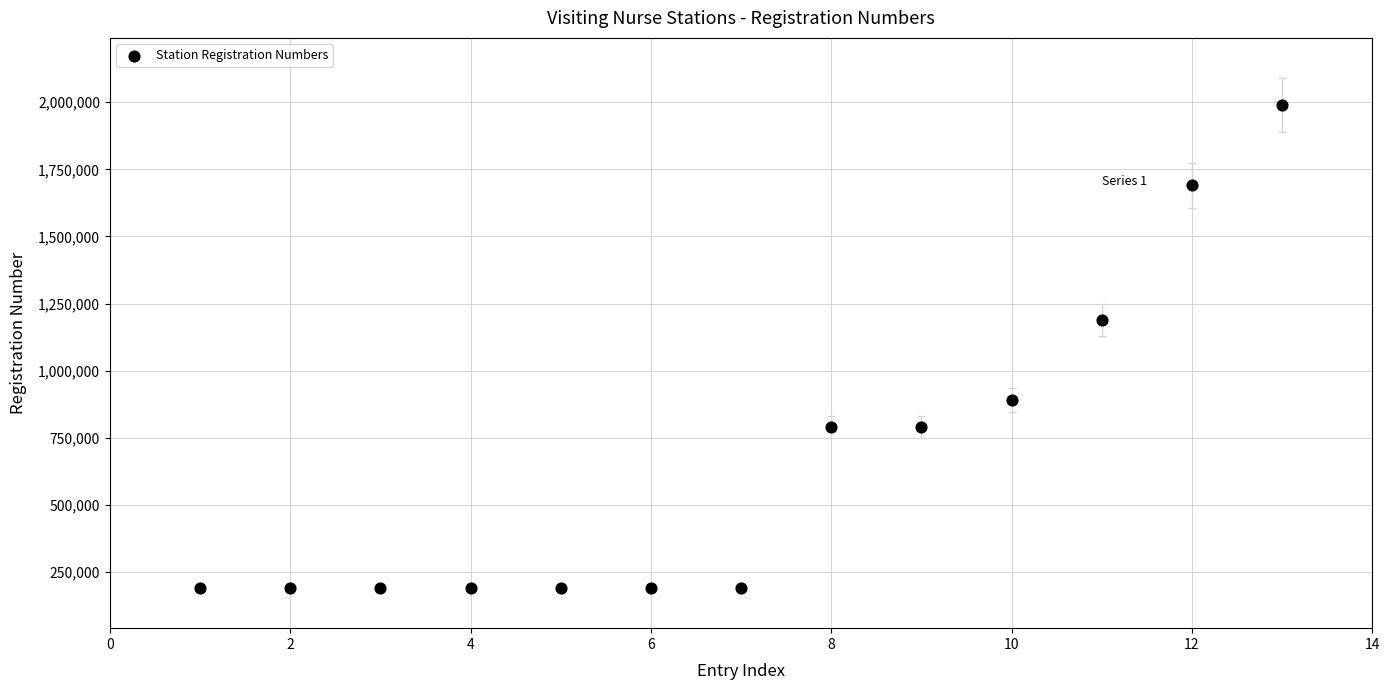

What Y value in the scatter plot is closest to 1090059?

1190041